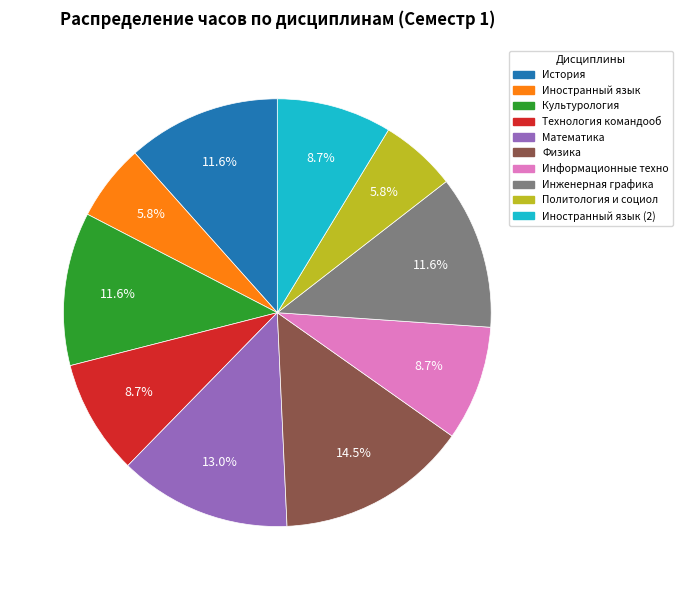

Does any single category account for the majority?

No